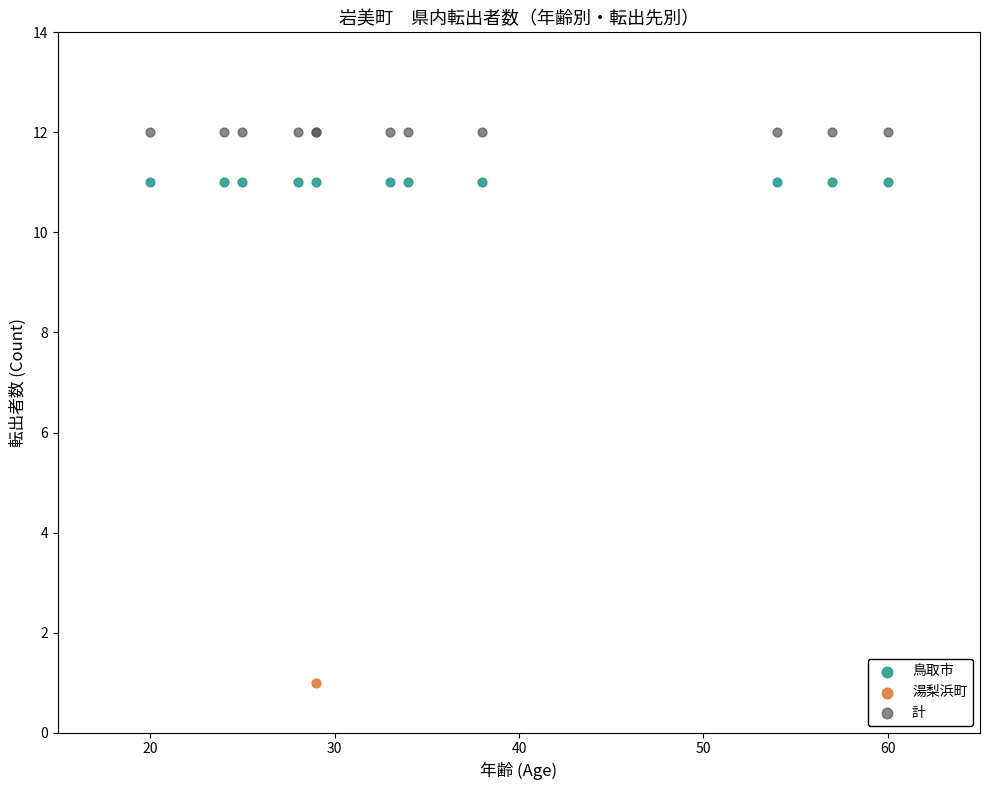

What are all the series names shown in the legend?

鳥取市, 湯梨浜町, 計